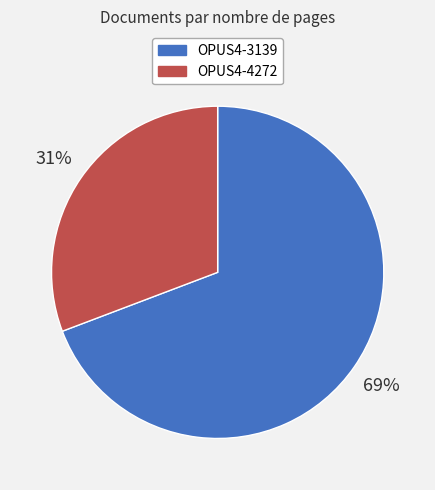

True or false: OPUS4-4272 accounts for 26% of the total.

False